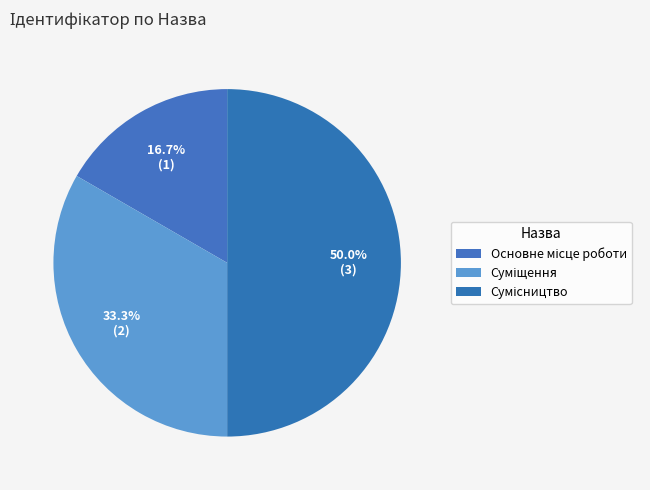

Count the number of slices in the pie.

3